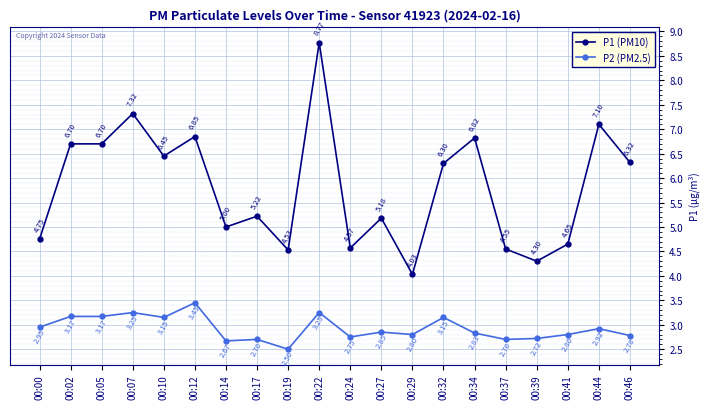

True or false: P1 (PM10) and P2 (PM2.5) intersect in this chart.

False